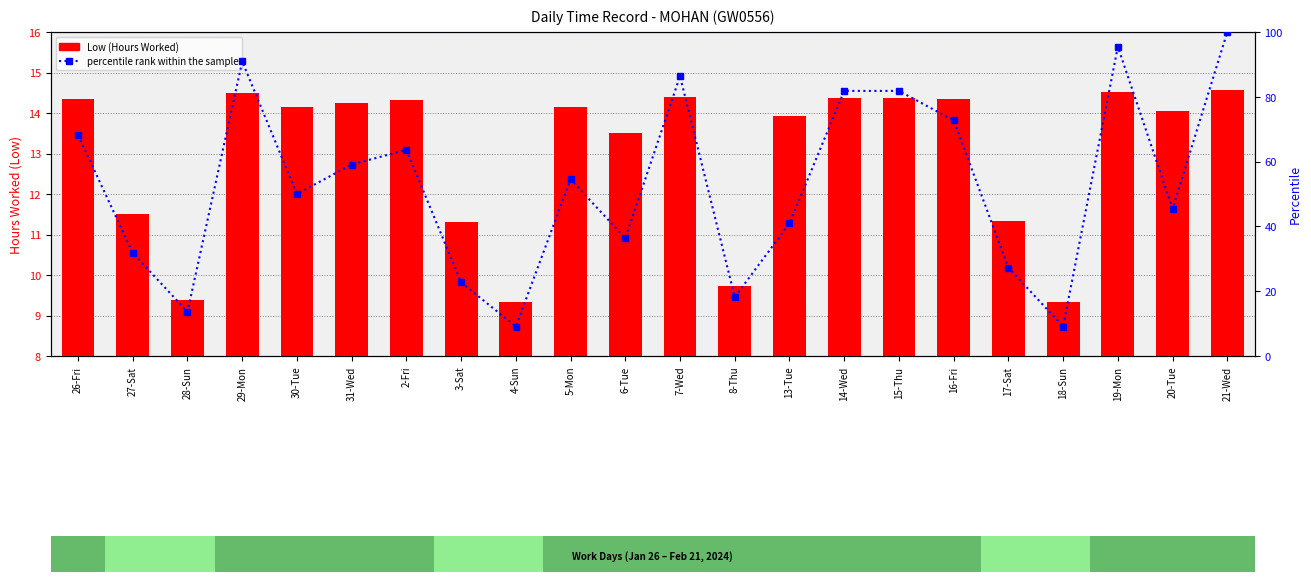

Which has a higher value, 2-Fri or 4-Sun?

2-Fri